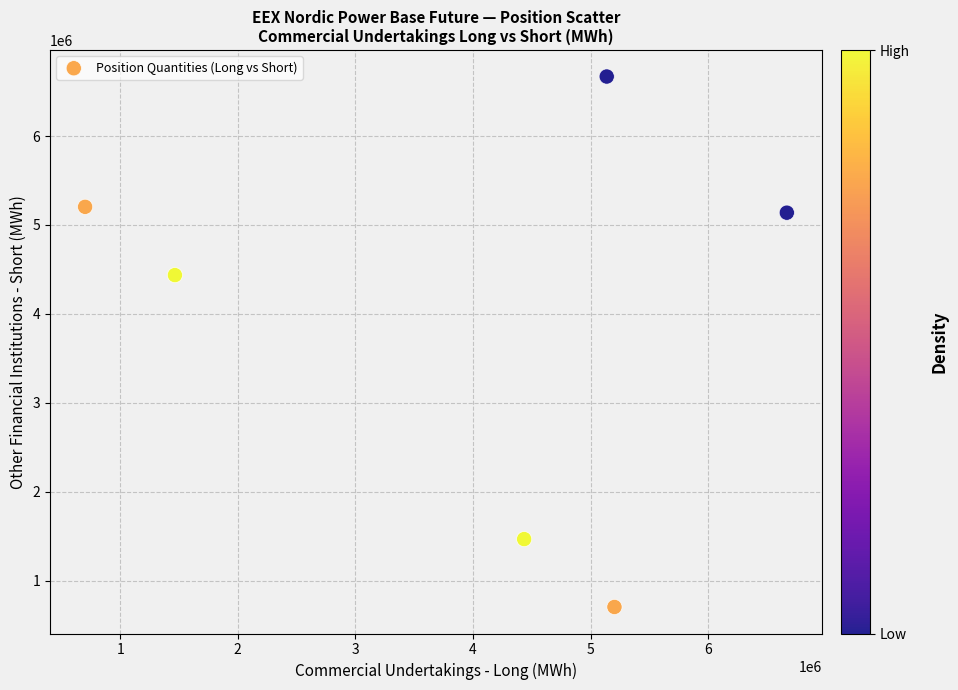

What Y value in the scatter plot is closest to 3685805?

4435639